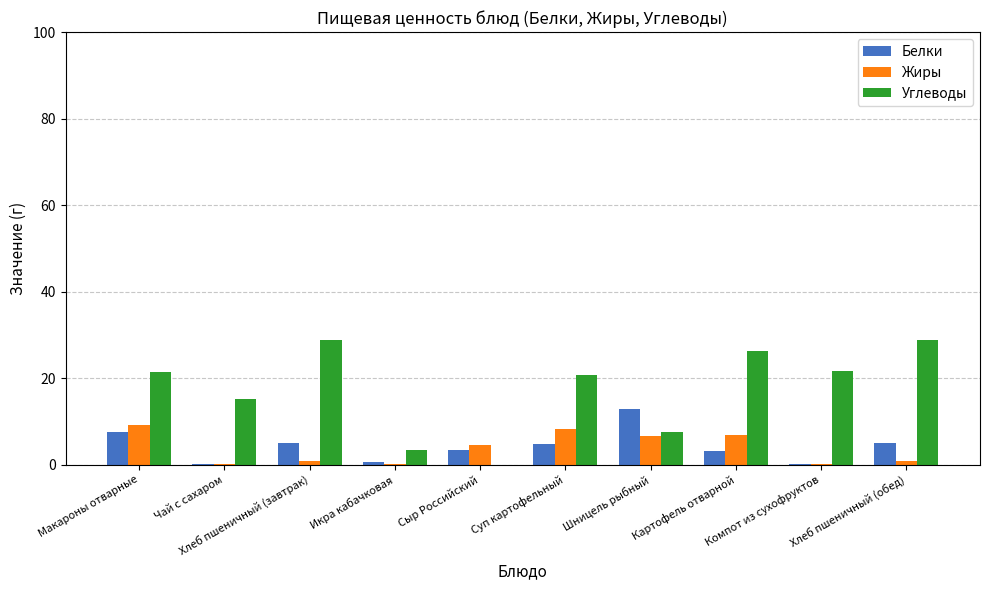

What is the average value of the Белки series?

4.2